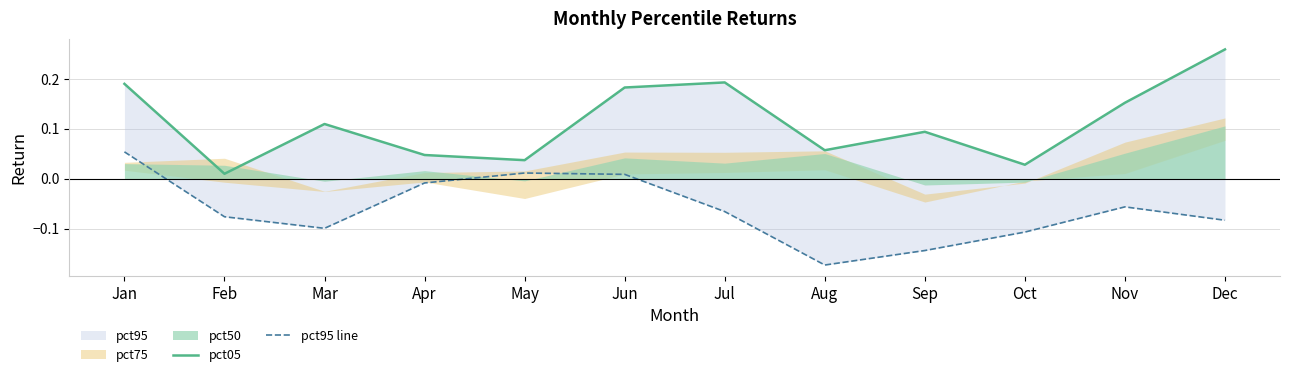

Reading right to left, list all the values displayed in this chart.

pct05: 0.3	0.2	0.0	0.1	0.1	0.2	0.2	0.0	0.0	0.1	0.0	0.2
pct95 line: -0.1	-0.1	-0.1	-0.1	-0.2	-0.1	0.0	0.0	-0.0	-0.1	-0.1	0.1